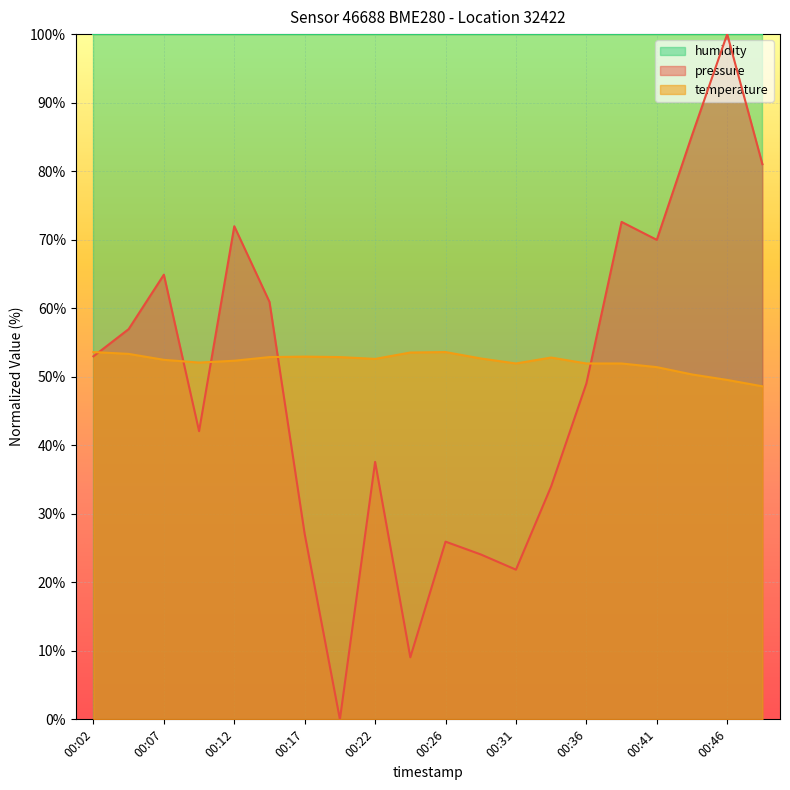

What is the sum of the temperature values at 00:39 and 00:14?

104.8